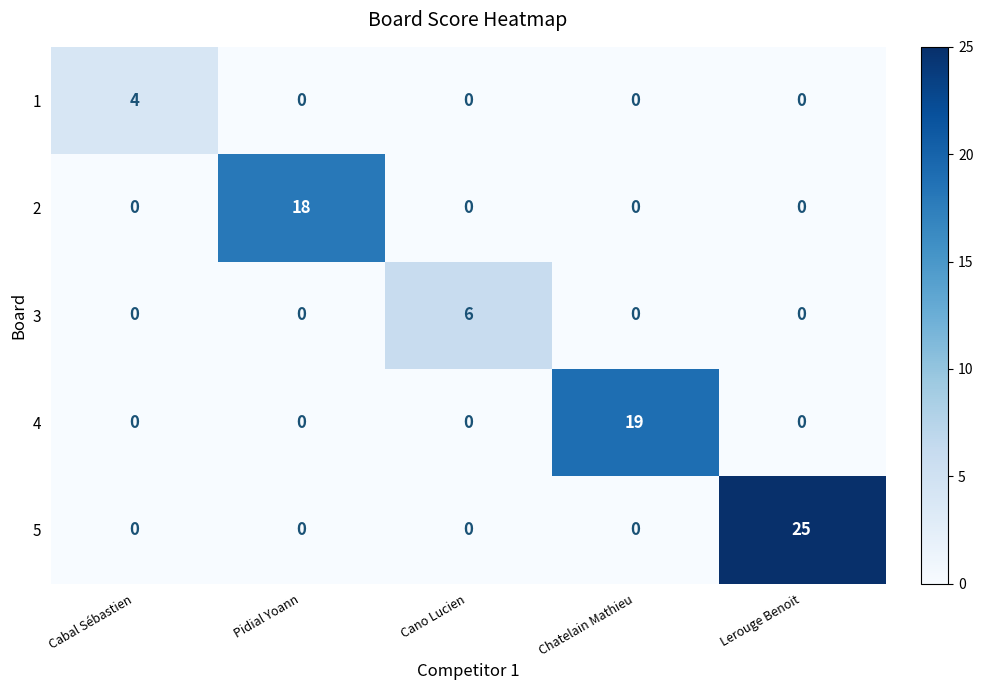

Which series has the largest total across all categories?

5